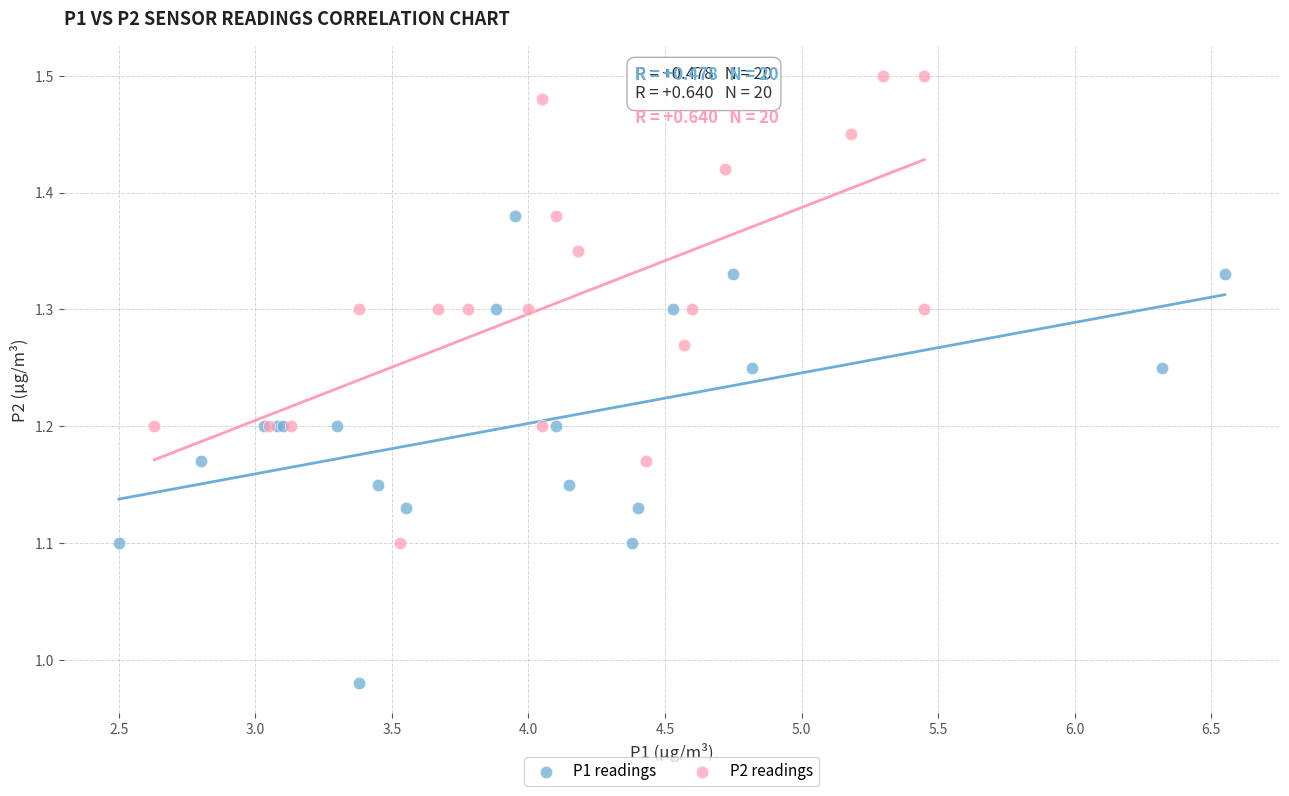

What are all the series names shown in the legend?

P1 readings, P2 readings